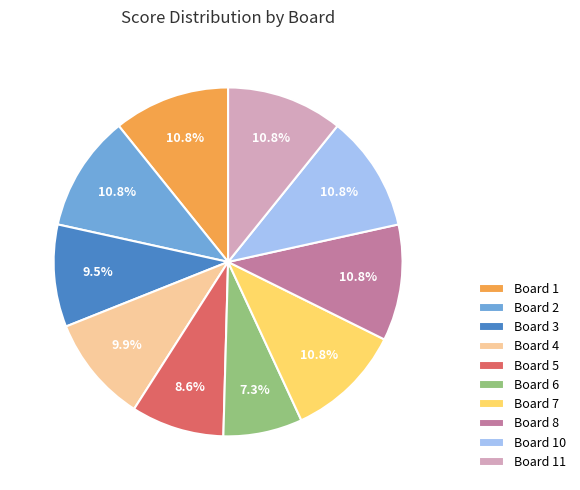

Approximately how many times larger is the value at Board 3 compared to Board 5?

1.1